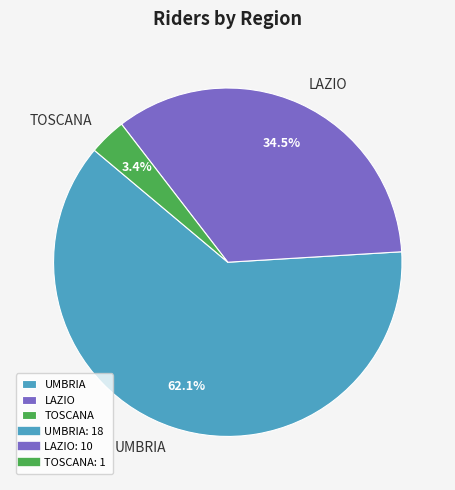

Between TOSCANA and LAZIO, which is larger?

LAZIO